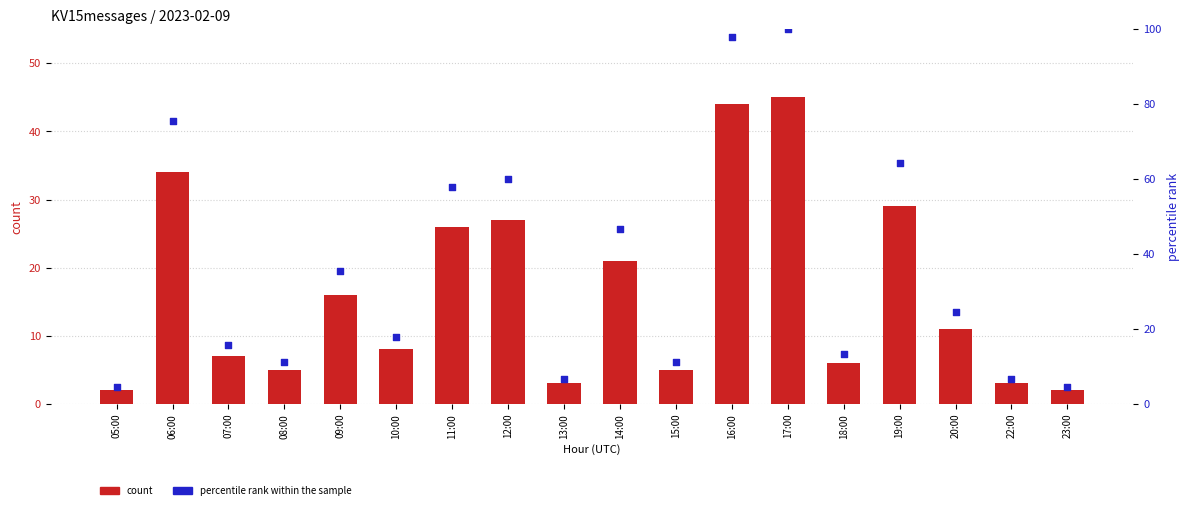

At which category is the sum across all series the highest?

17:00